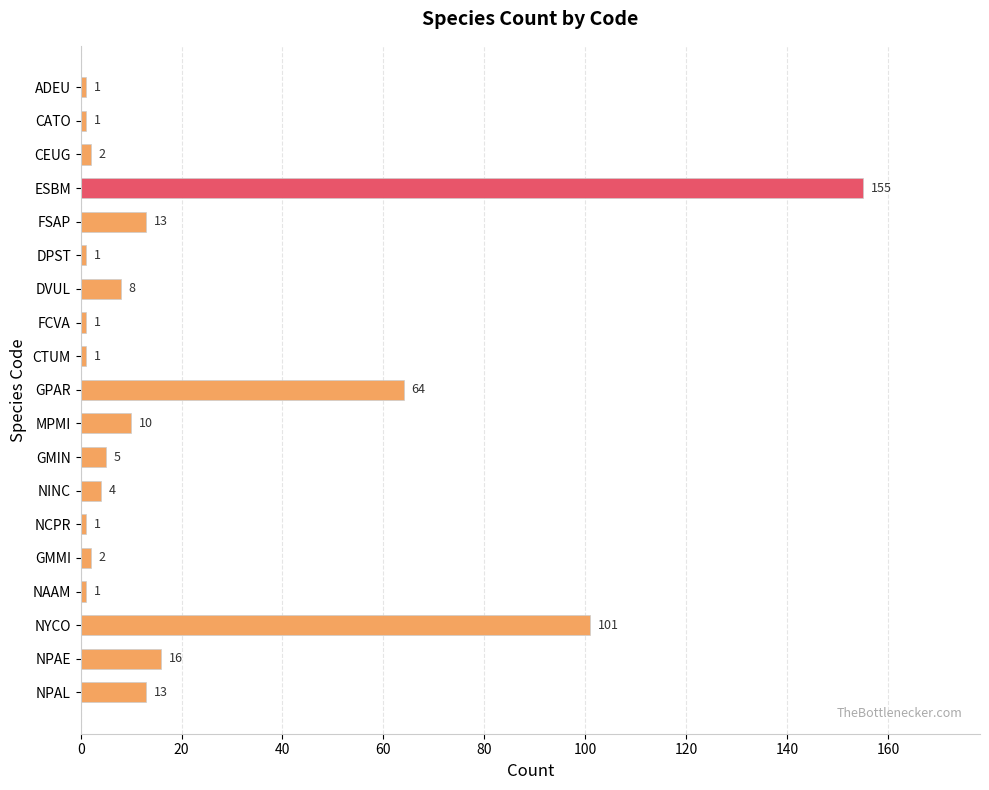

At which category does the chart reach its peak across all series?

ESBM